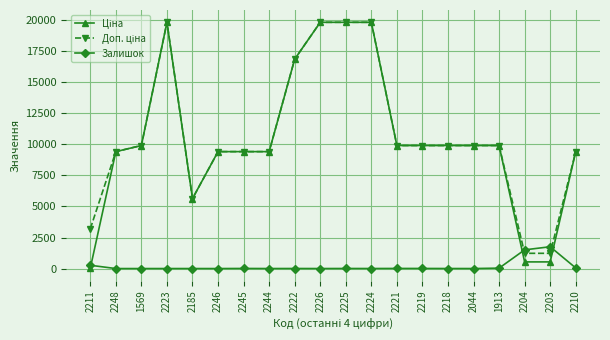

True or false: Залишок has a value of 1506.0 at 2204.

True